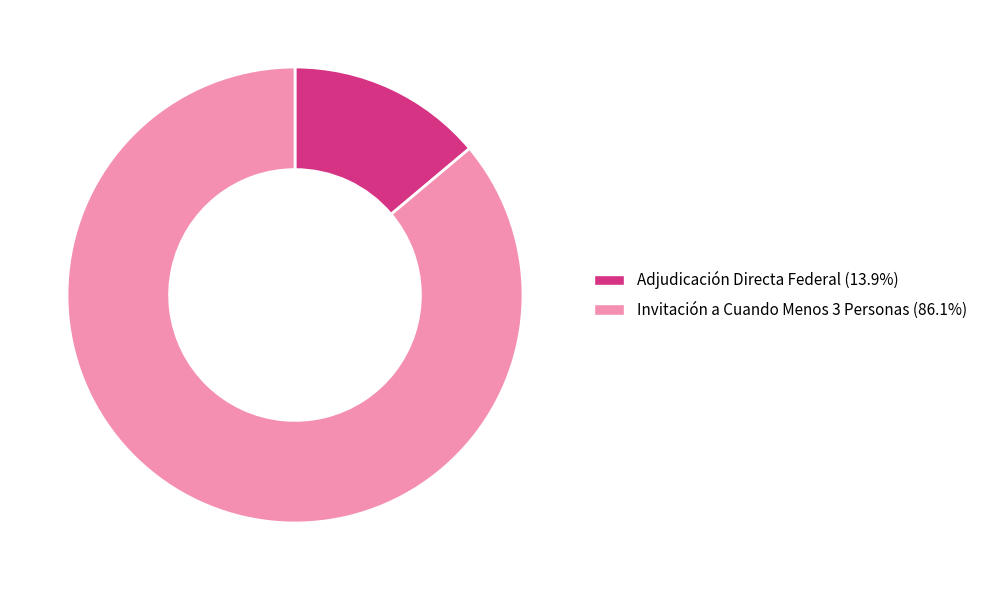

Is the sum of Adjudicación Directa Federal and Invitación a Cuando Menos 3 Personas greater than half?

Yes